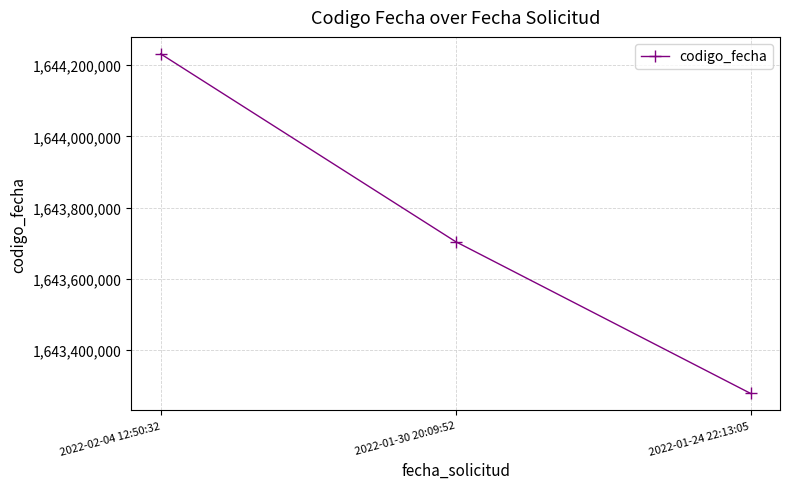

What is the smallest value displayed?

1643277946